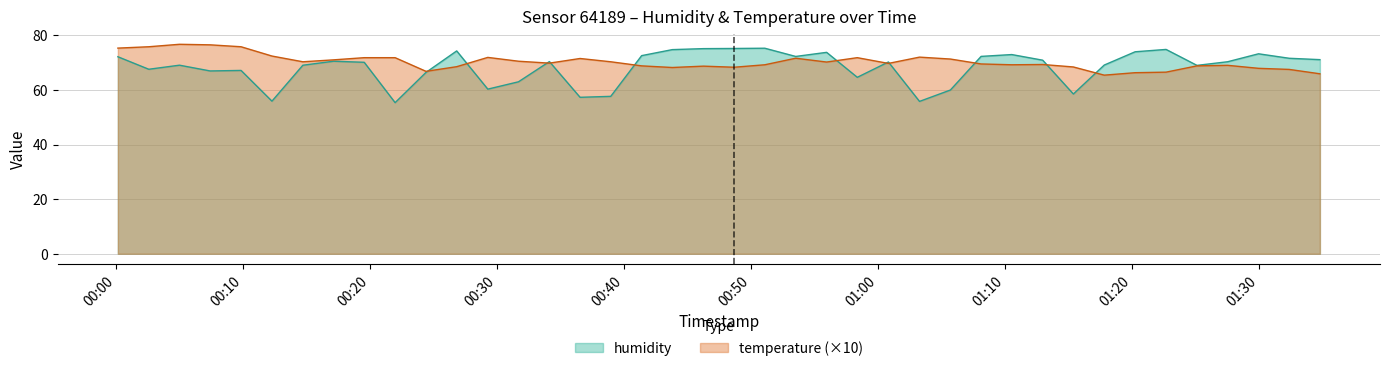

Between 2024-02-28T00:38:59 and 2024-02-28T01:17:51, which is larger?

2024-02-28T01:17:51